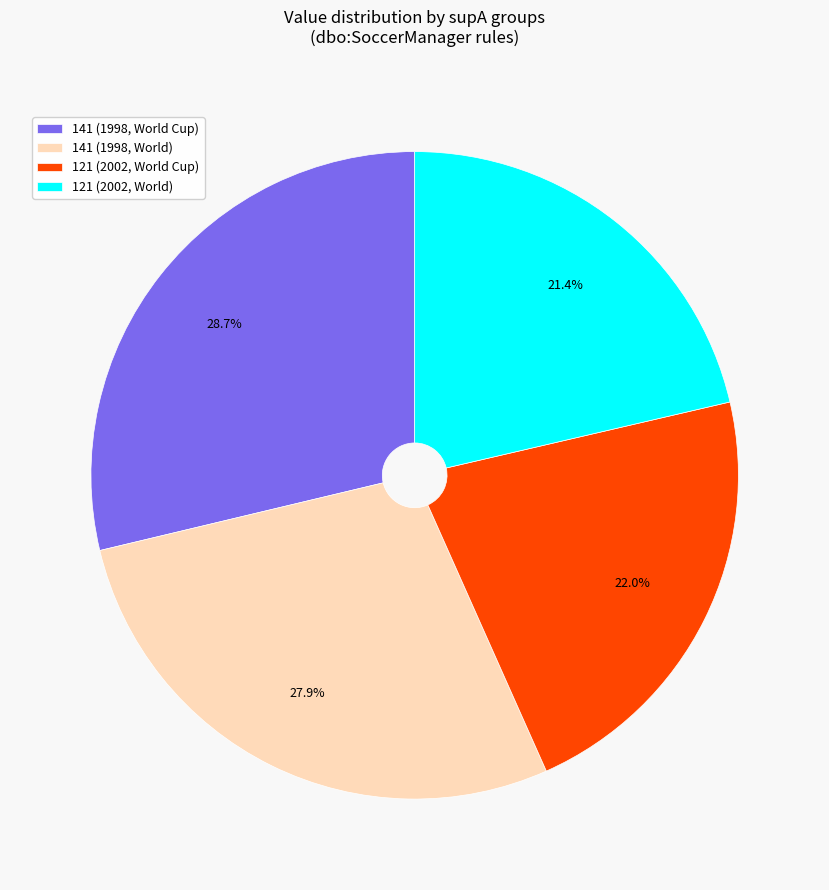

Rank the categories by value from highest to lowest.

141 (1998, World Cup), 141 (1998, World), 121 (2002, World Cup), 121 (2002, World)